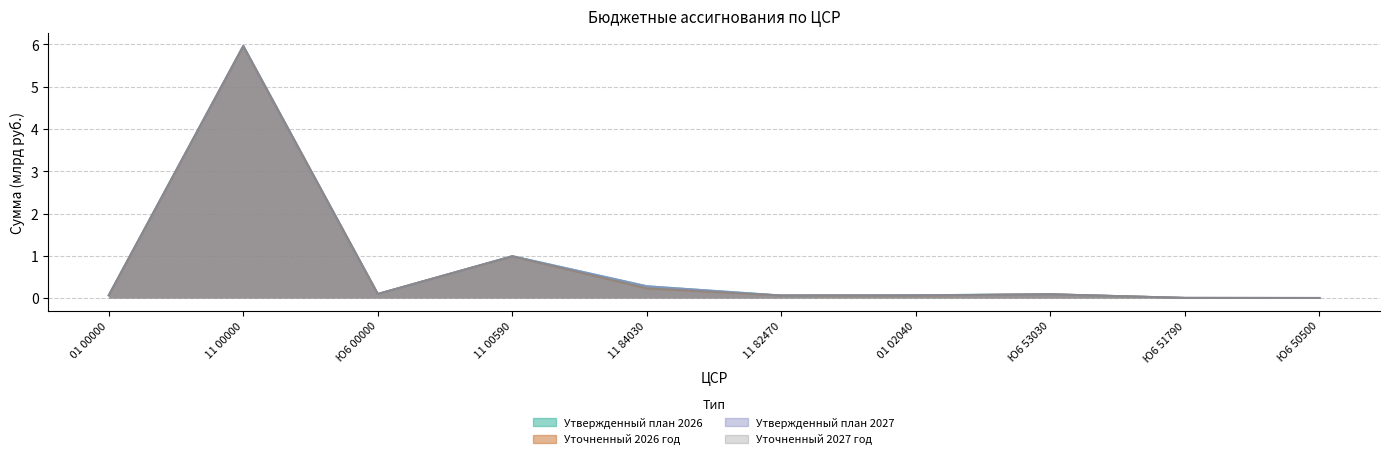

What is the value of the Утвержденный план 2027 point at the 7th from the left?

0.1